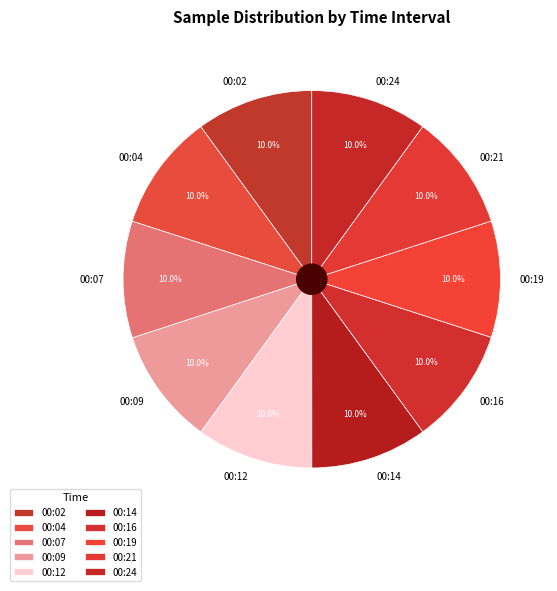

How many segments does this pie chart have?

10